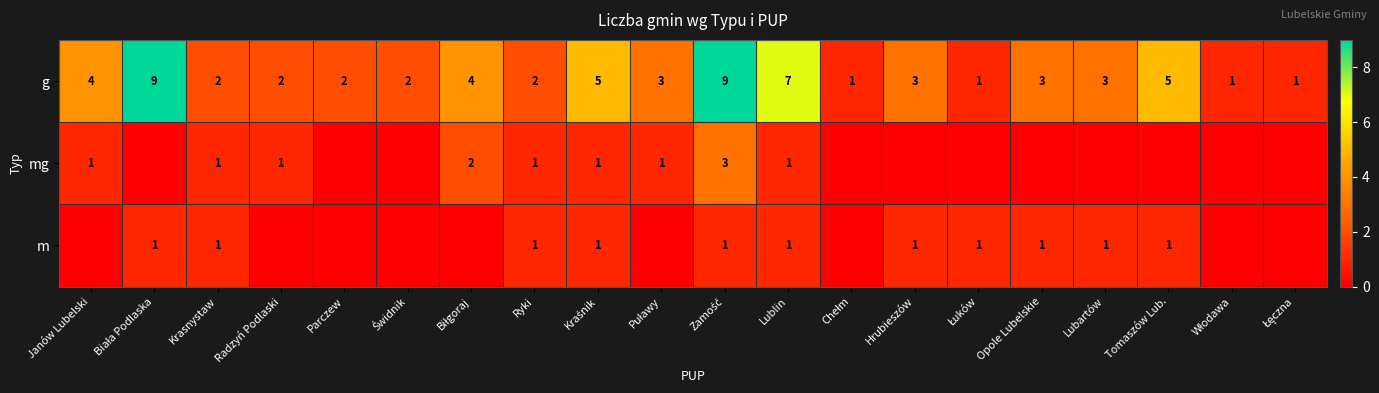

Where does the g series first go above 3?

Janów Lubelski